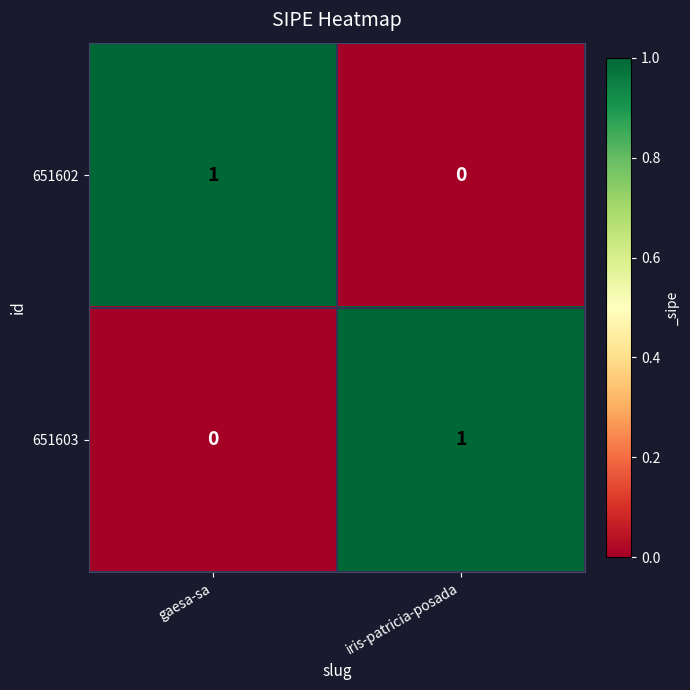

The 651602 series shows 0 at gaesa-sa. True or false?

False